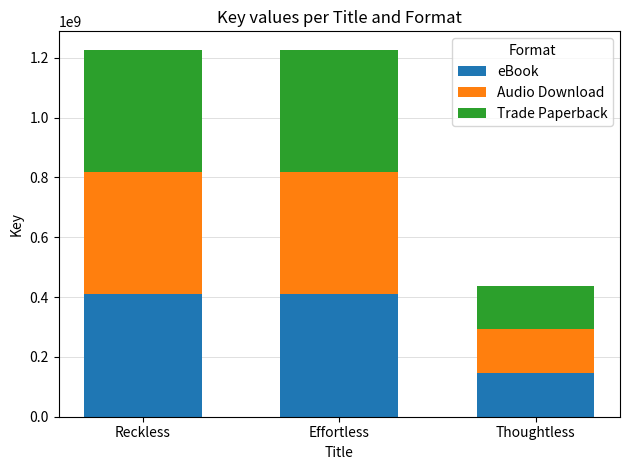

What is the maximum value for eBook?

408949578